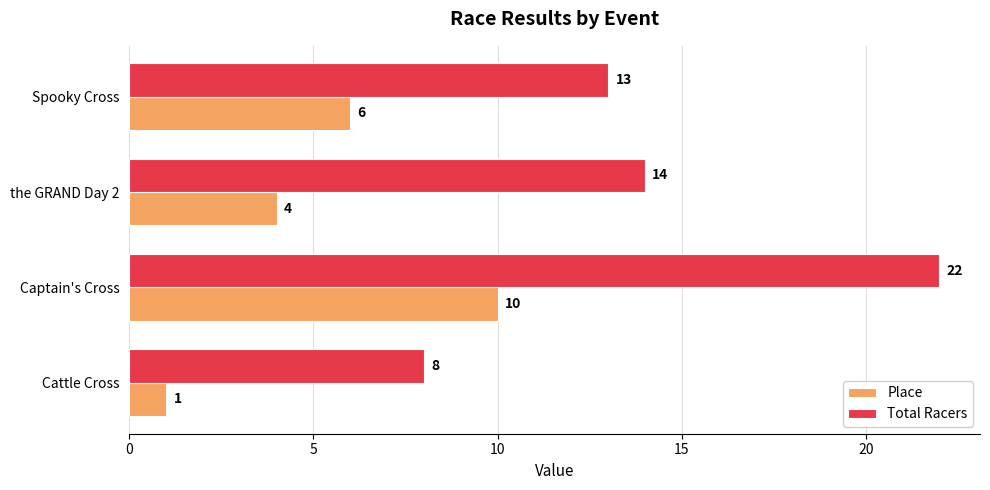

Is it true that Place equals 6 at the GRAND Day 2?

False